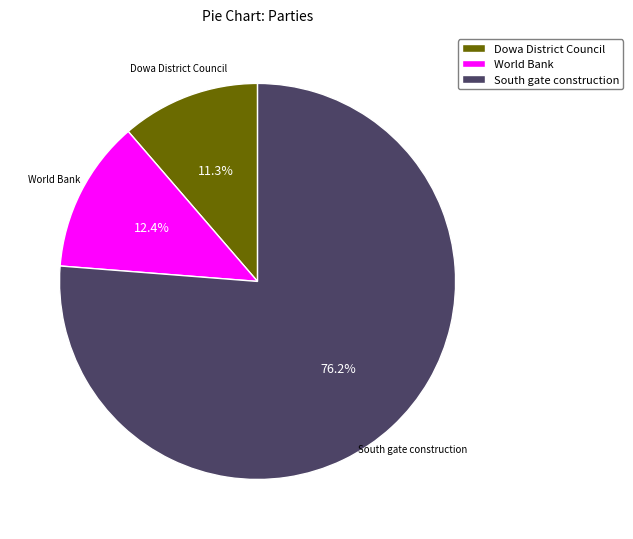

How many segments does this pie chart have?

3